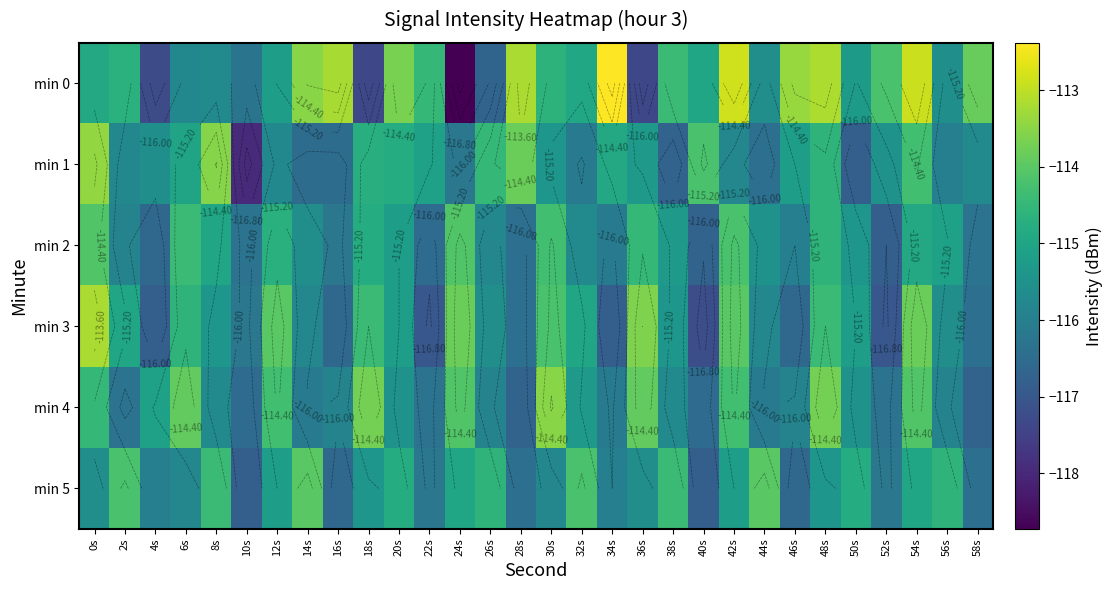

What is the smallest value displayed?

-118.7